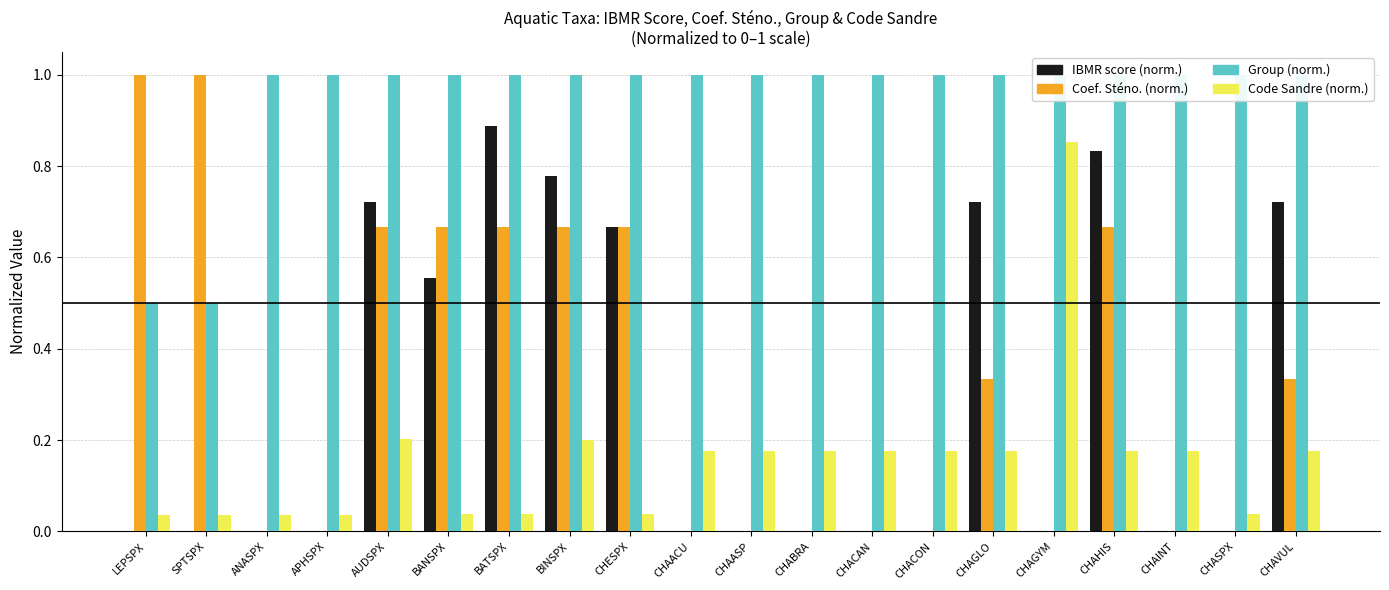

List the labels in order of IBMR score (norm.) value, smallest first.

LEPSPX, SPTSPX, ANASPX, APHSPX, CHAACU, CHAASP, CHABRA, CHACAN, CHACON, CHAGYM, CHAINT, CHASPX, BANSPX, CHESPX, AUDSPX, CHAGLO, CHAVUL, BINSPX, CHAHIS, BATSPX